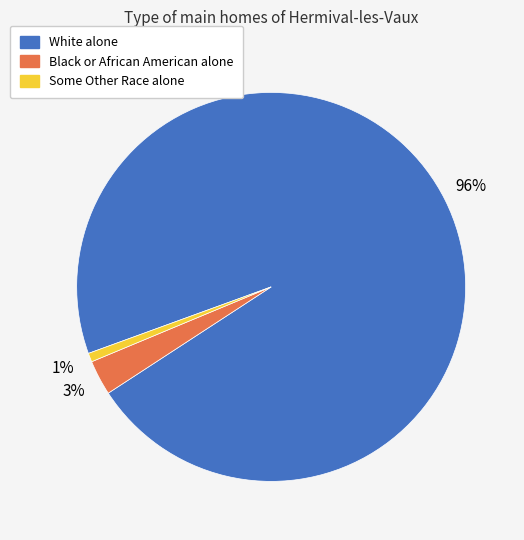

To the nearest percent, what is the combined percentage of White alone and Black or African American alone?

99%